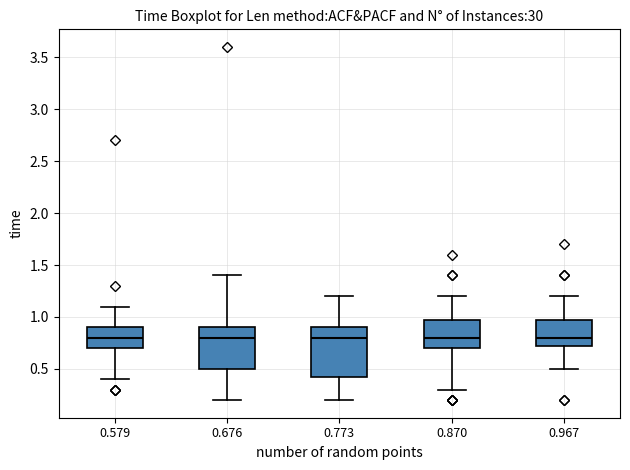

Comparing the boxes themselves (not the whiskers), which one is the tallest?

0.773